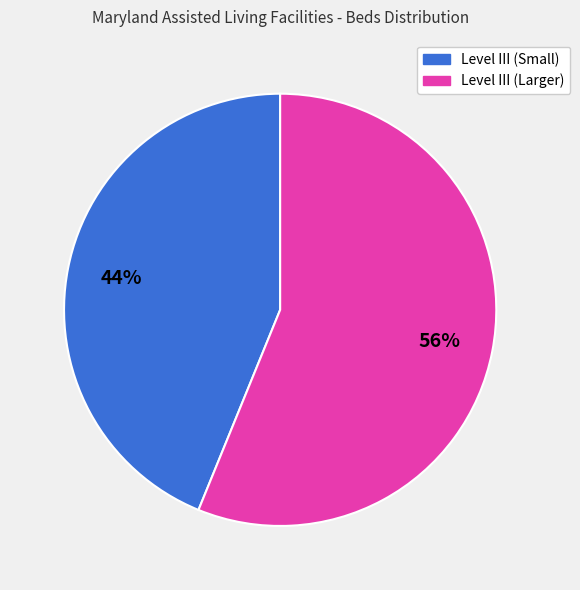

Does any single category account for the majority?

Yes